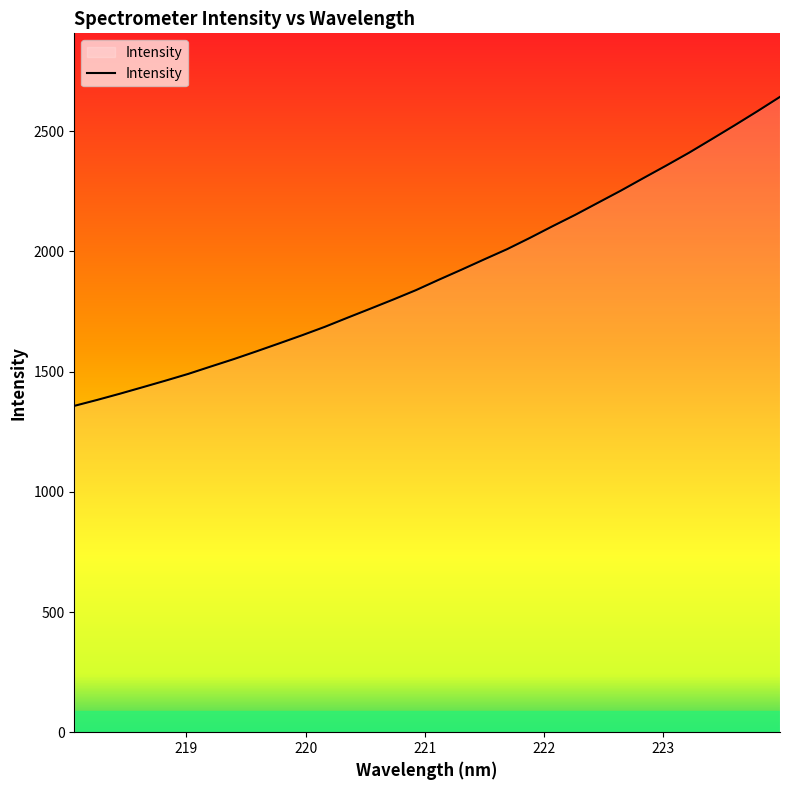

What is the average value?

1909.7